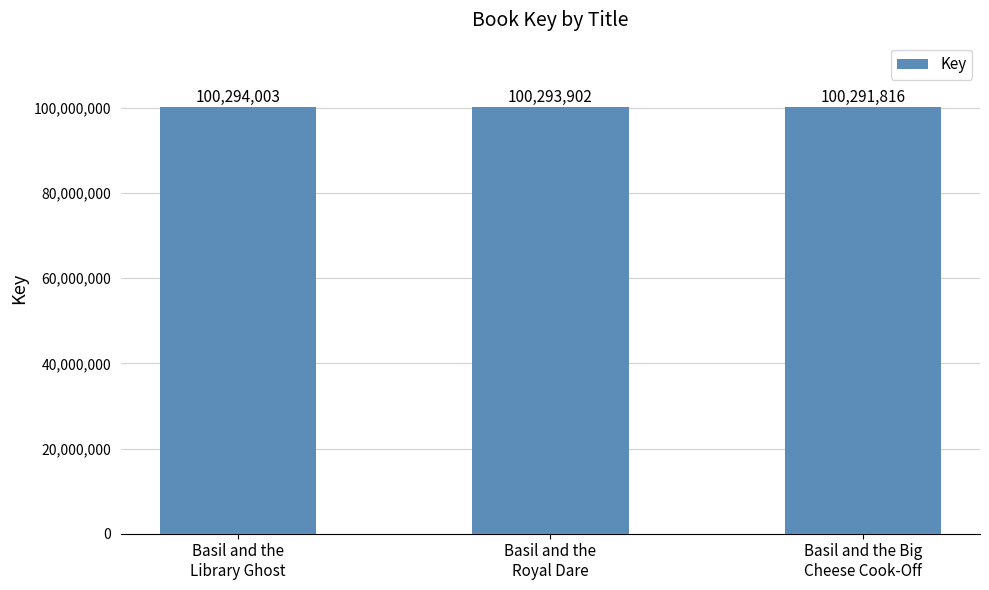

How many data points does each series have?

3